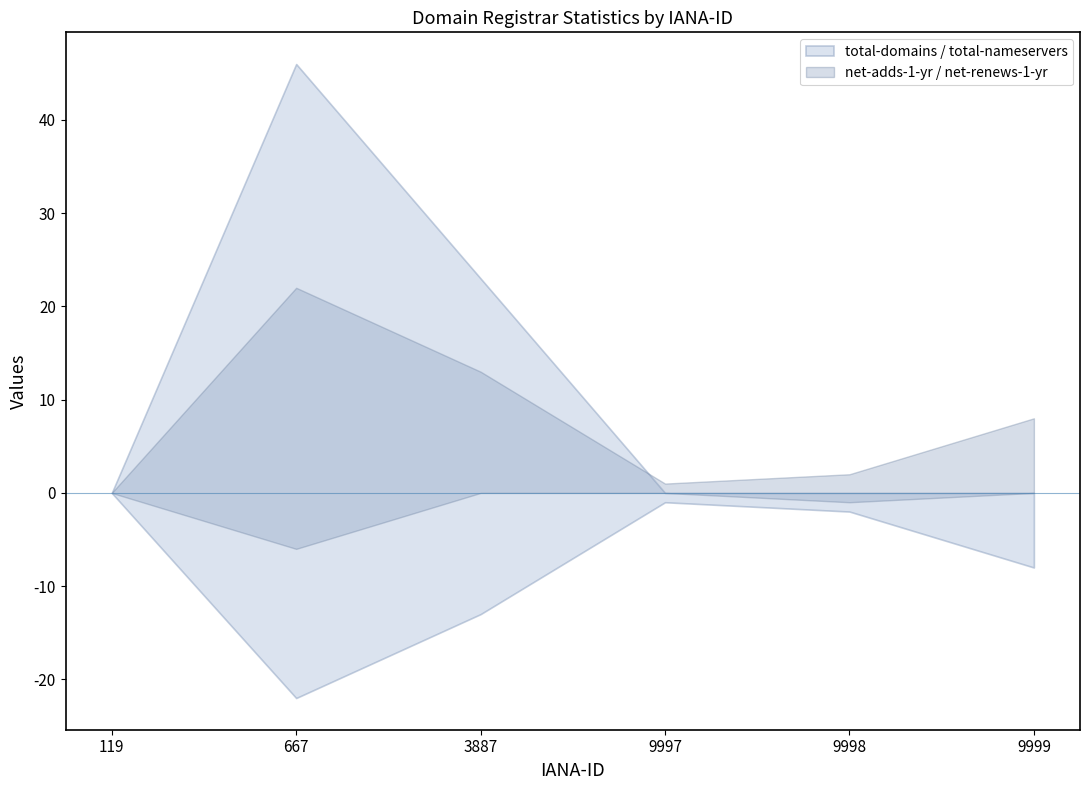

What is the spread (max minus min) of values at 9997?

1